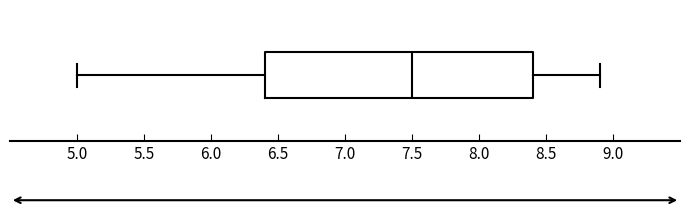

Where does the left whisker of the box end on the x-axis? The values are not printed on the chart, so give them approximately, as read against the axis.

5.0